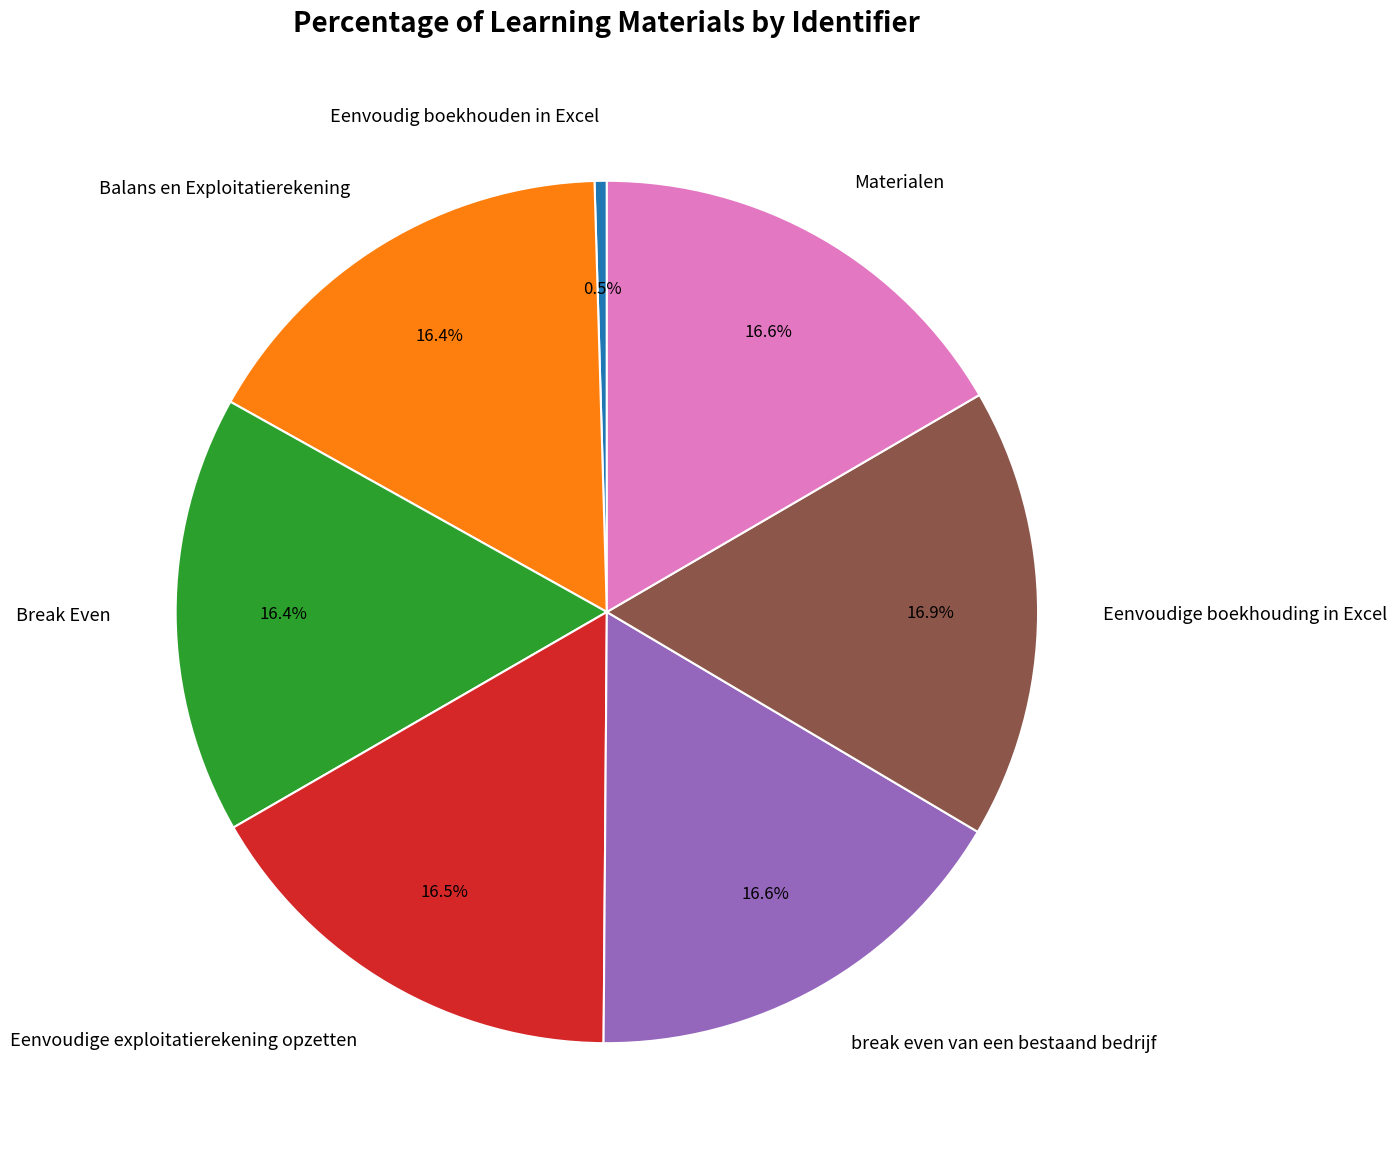

Does Break Even account for over 50% of the chart?

No